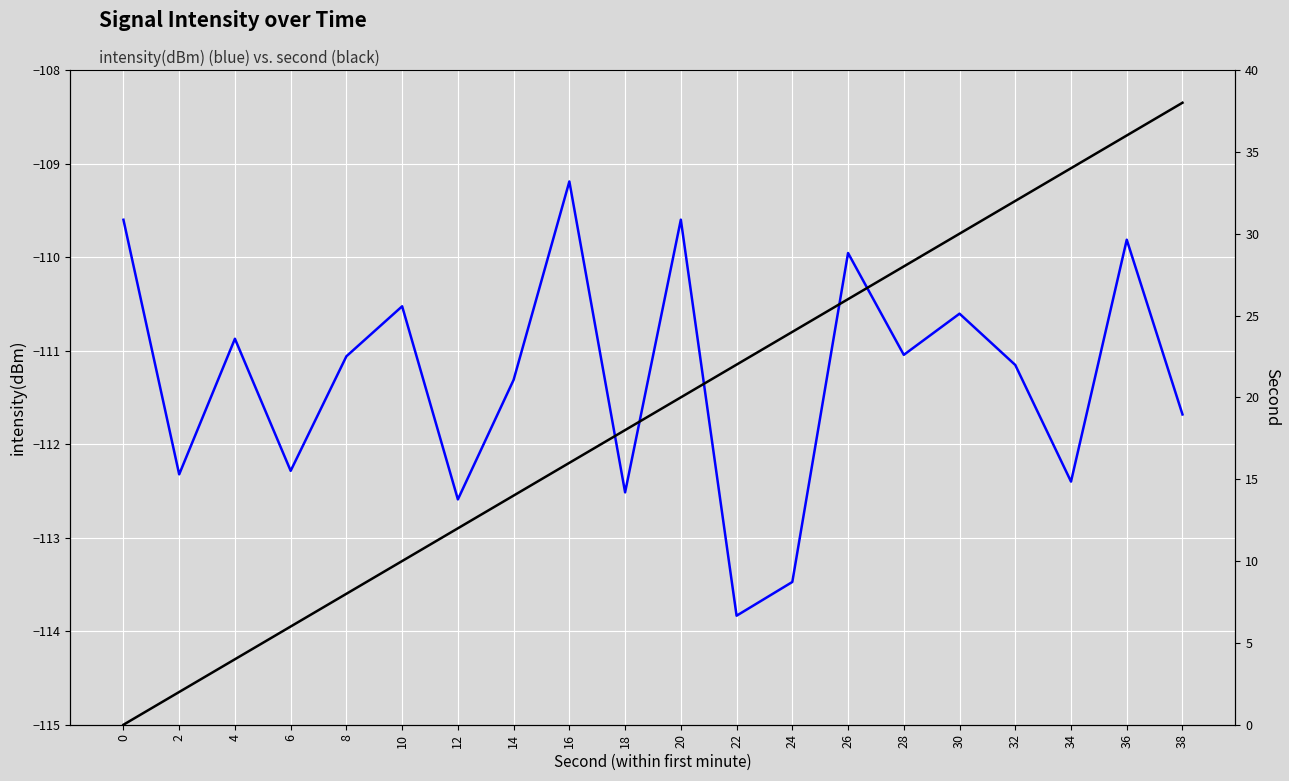

Which series changed the most between 16 and 32?

second